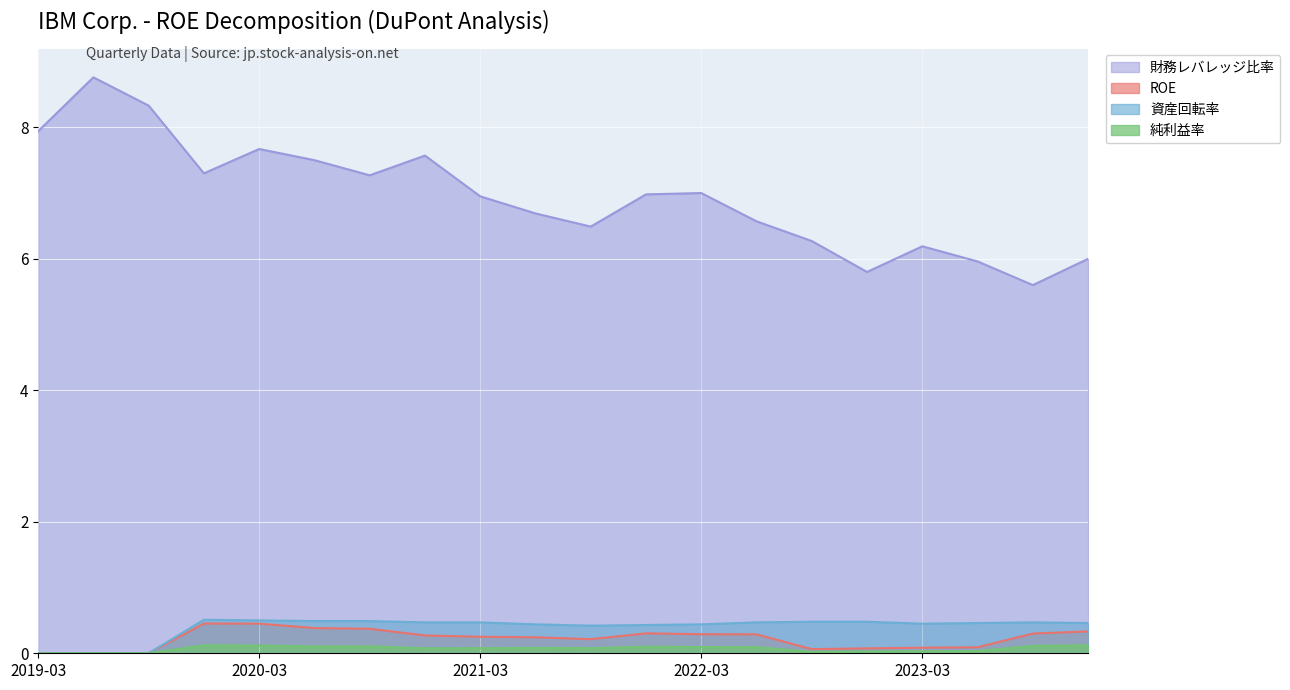

Which category has the highest value across all series?

2019-06-30